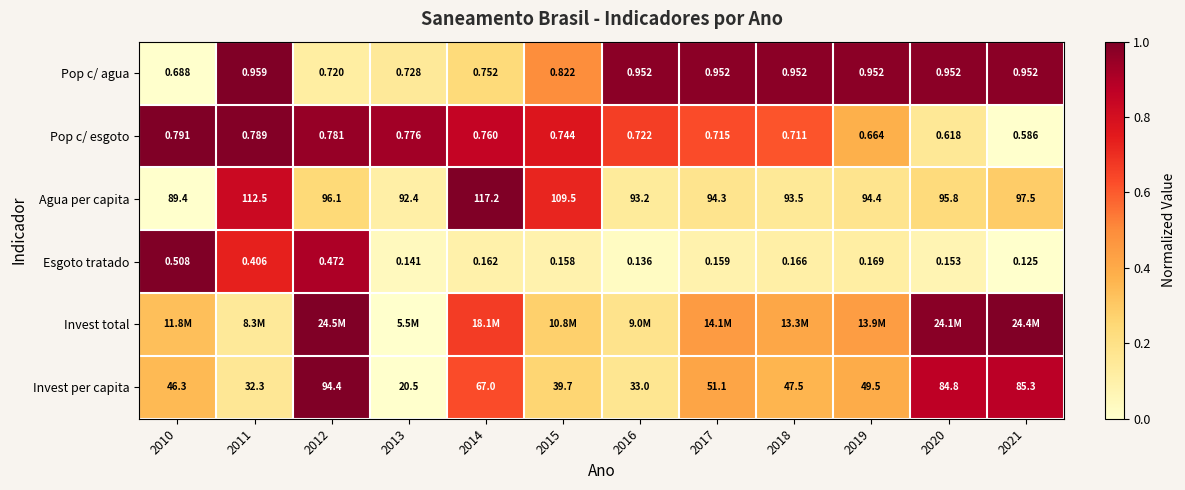

At which category does the chart reach its peak across all series?

2011